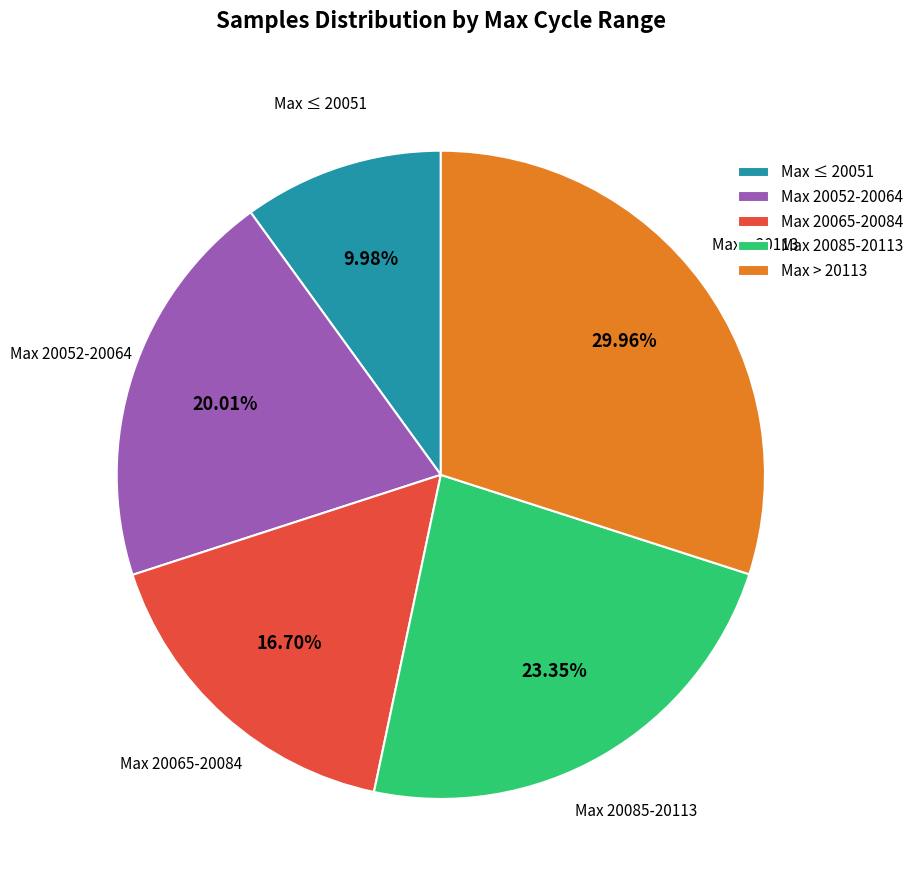

Count the number of slices in the pie.

5